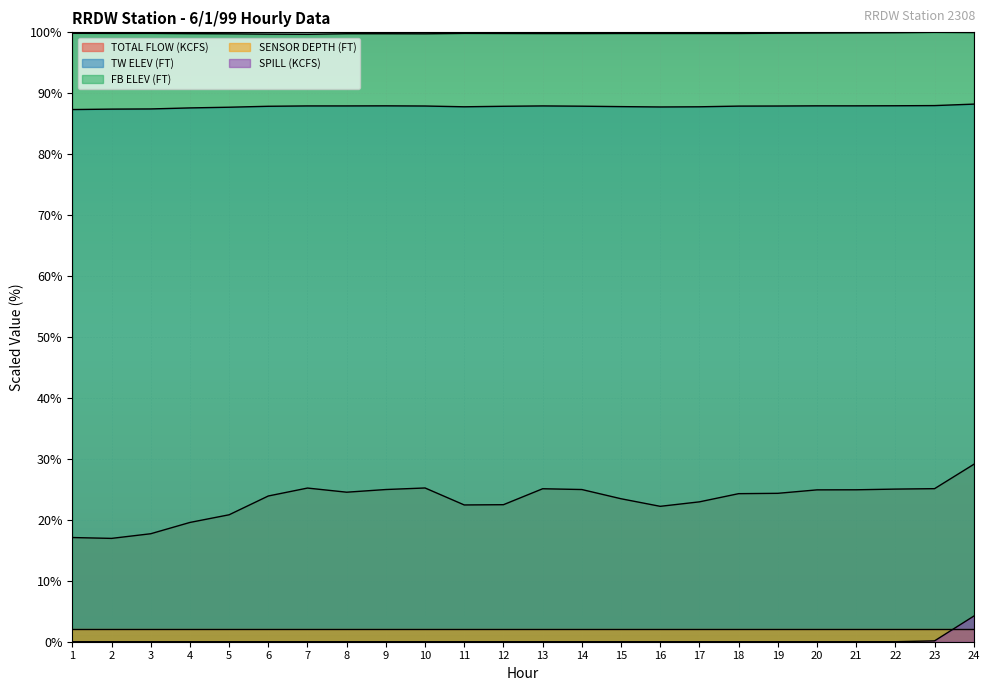

What is the difference between the highest and lowest values at 22?

99.9